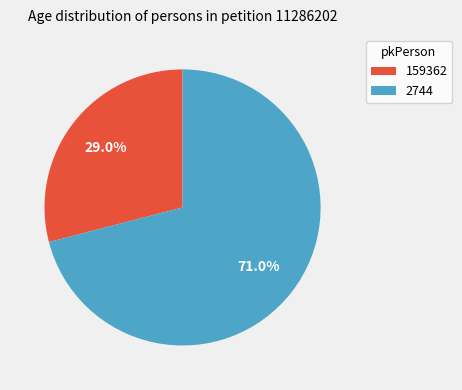

How many slices are in this pie chart?

2